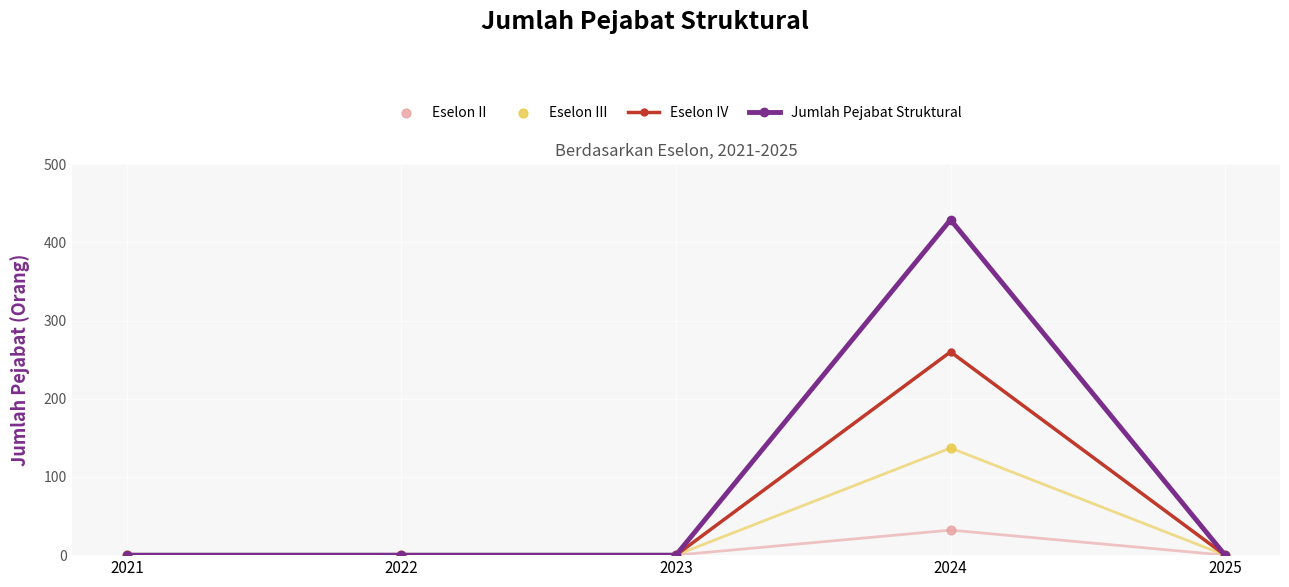

What are all the series names shown in the legend?

Eselon IV, Jumlah Pejabat Struktural, Eselon II, Eselon III